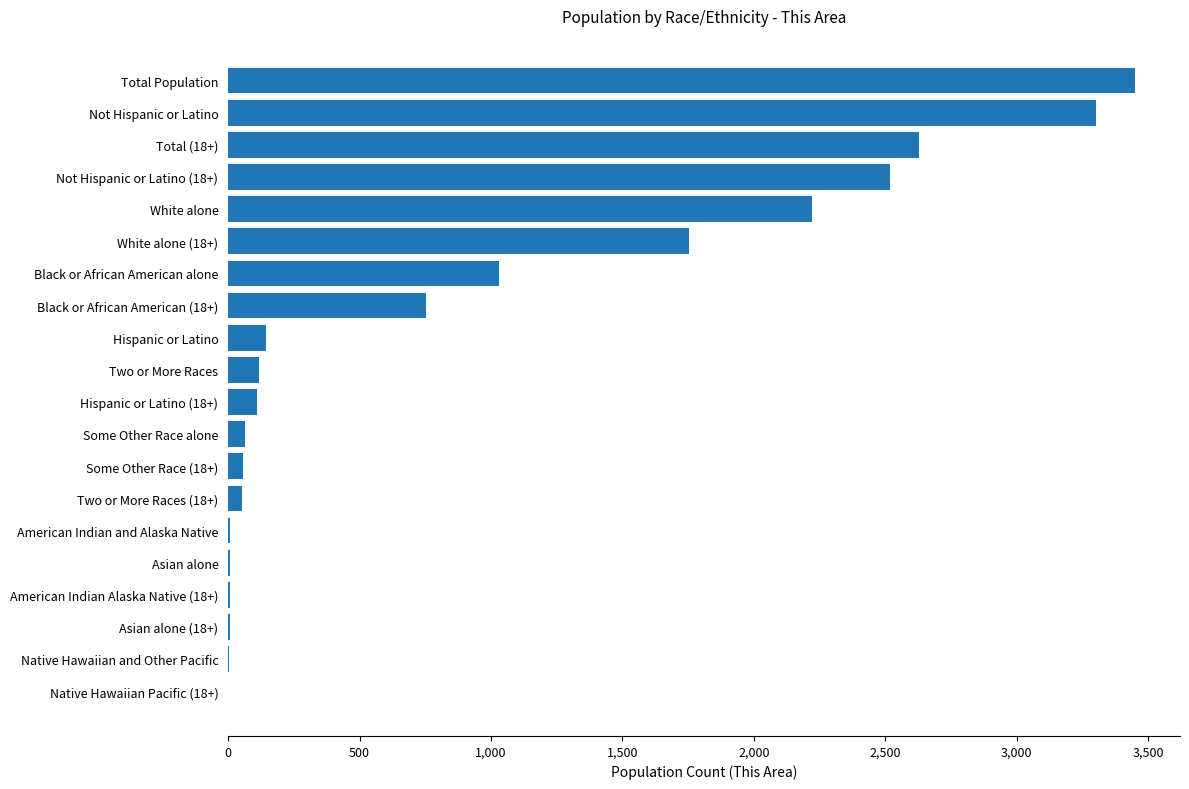

Is it true that the value at Total (18+) is 4385?

False